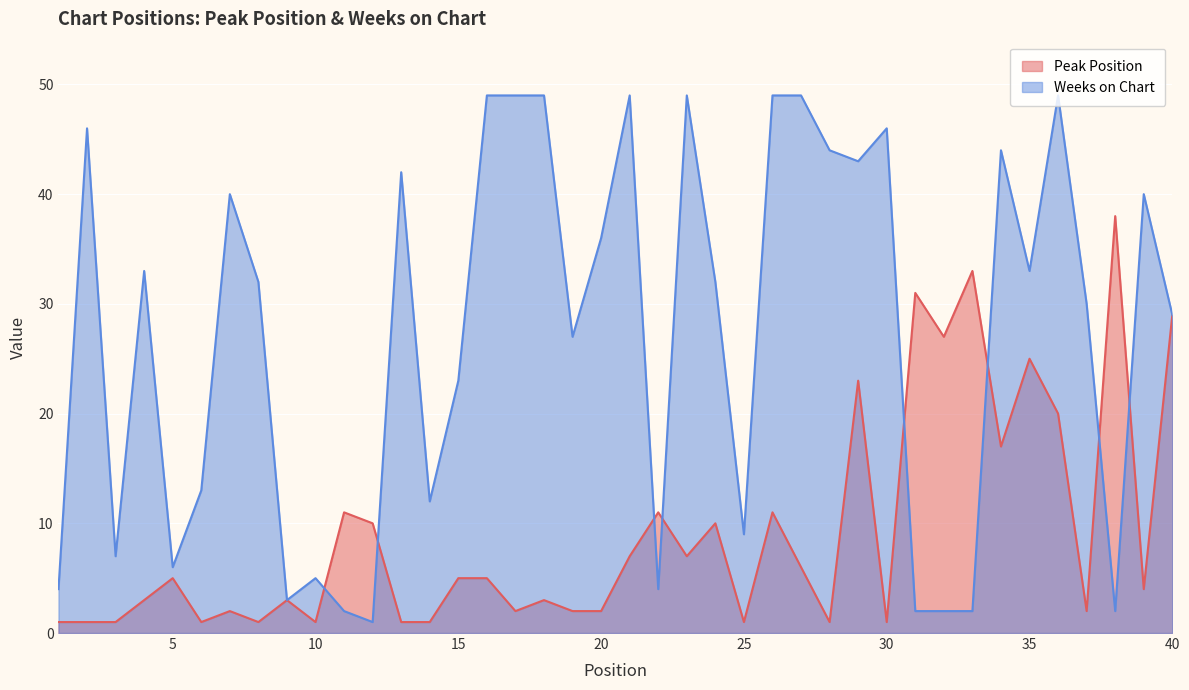

What is the difference between the second highest and second lowest values in the Peak Position series?

32